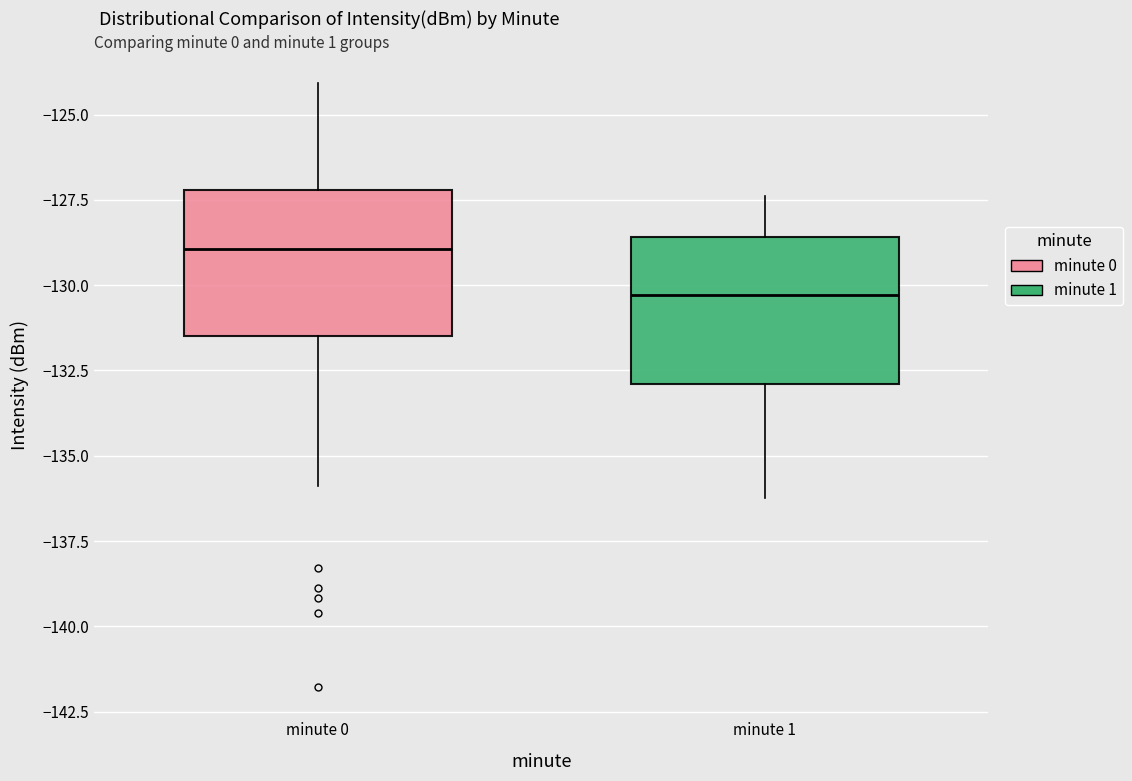

Which box has the lowest median line?

minute 1